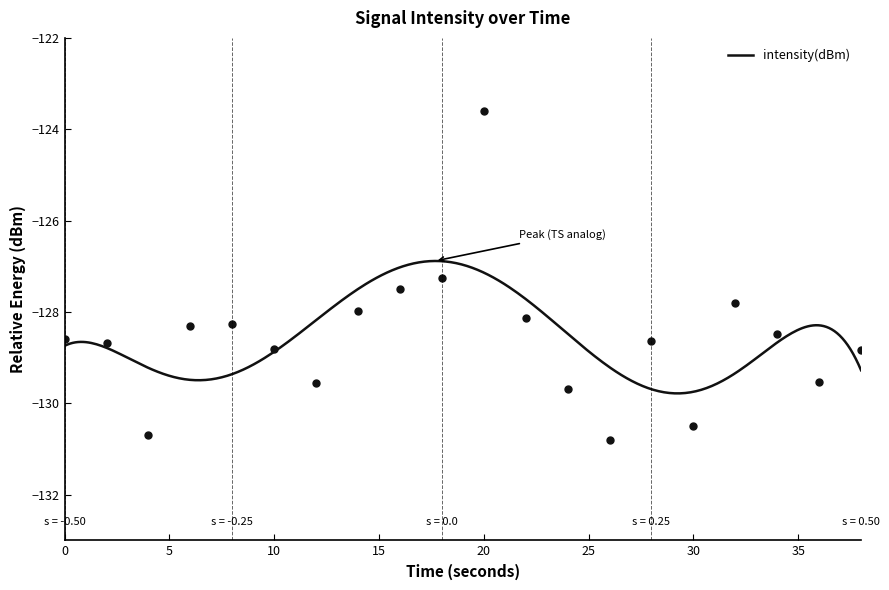

Rank the categories by value from lowest to highest.

26, 4, 30, 24, 12, 36, 38, 10, 2, 28, 0, 34, 6, 8, 22, 14, 32, 16, 18, 20